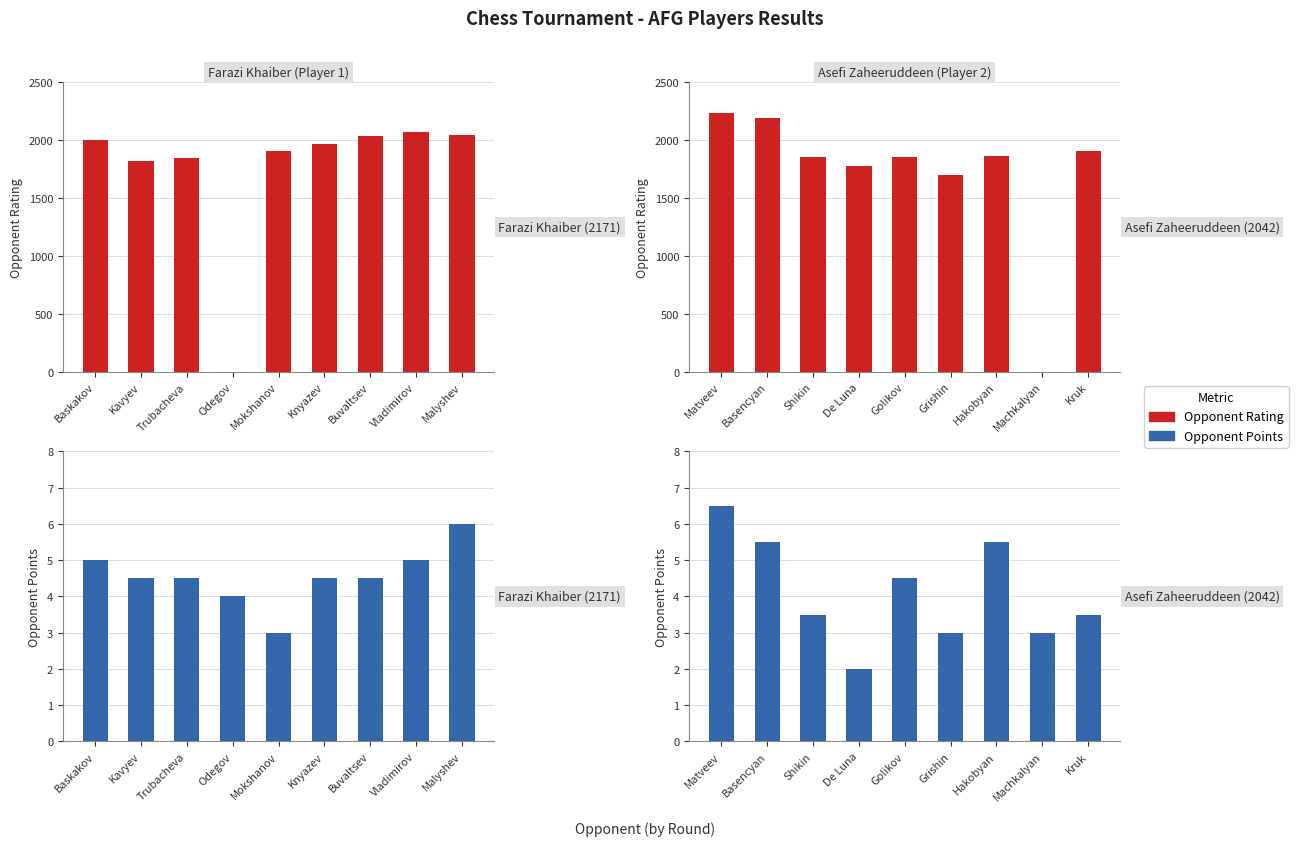

Count the Opponent Points values in the range 3 to 5.

5